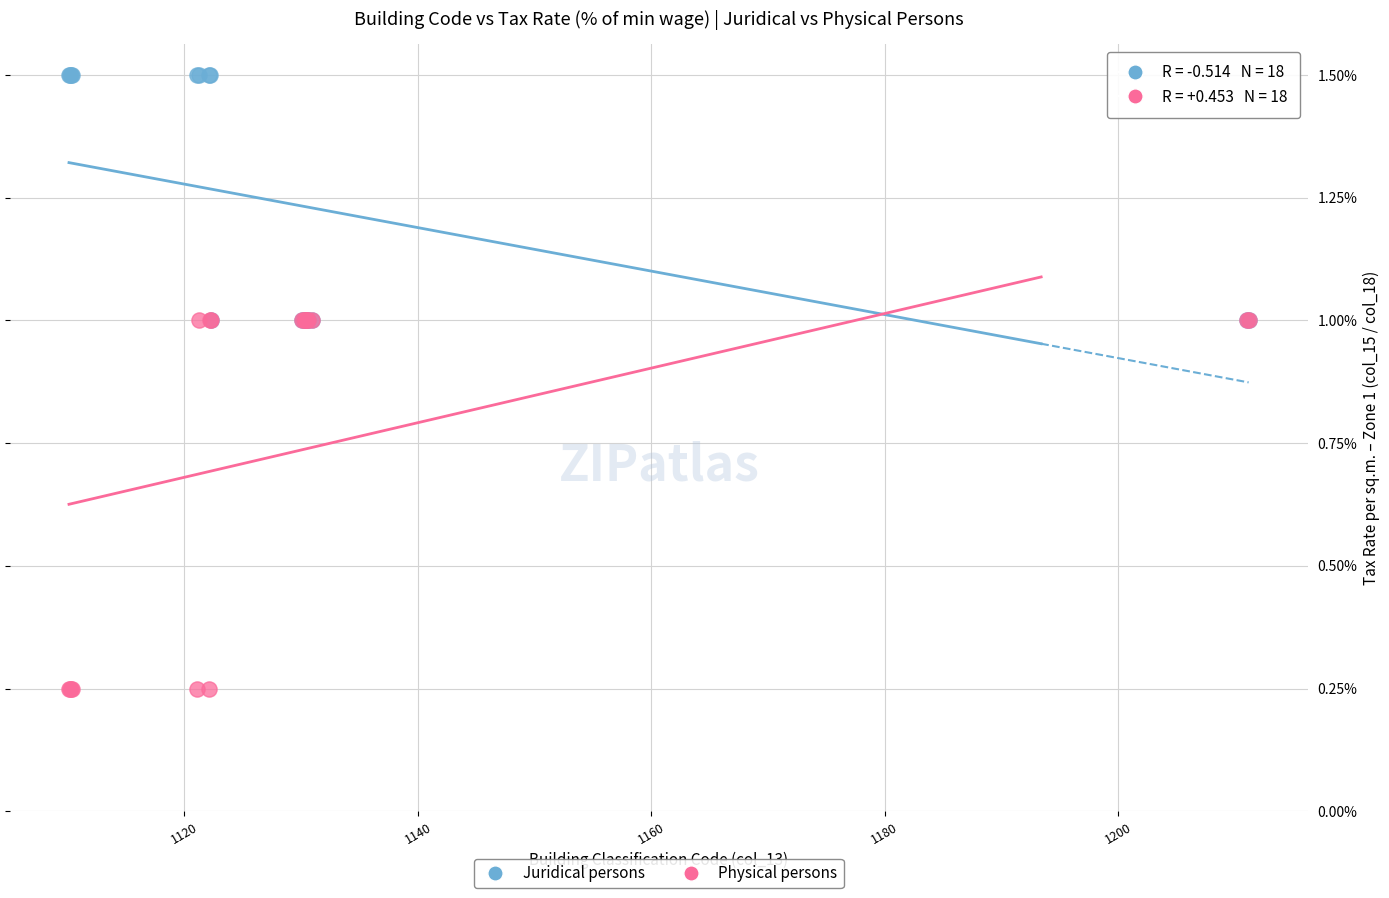

Which series contains the lowest Y value?

Physical persons